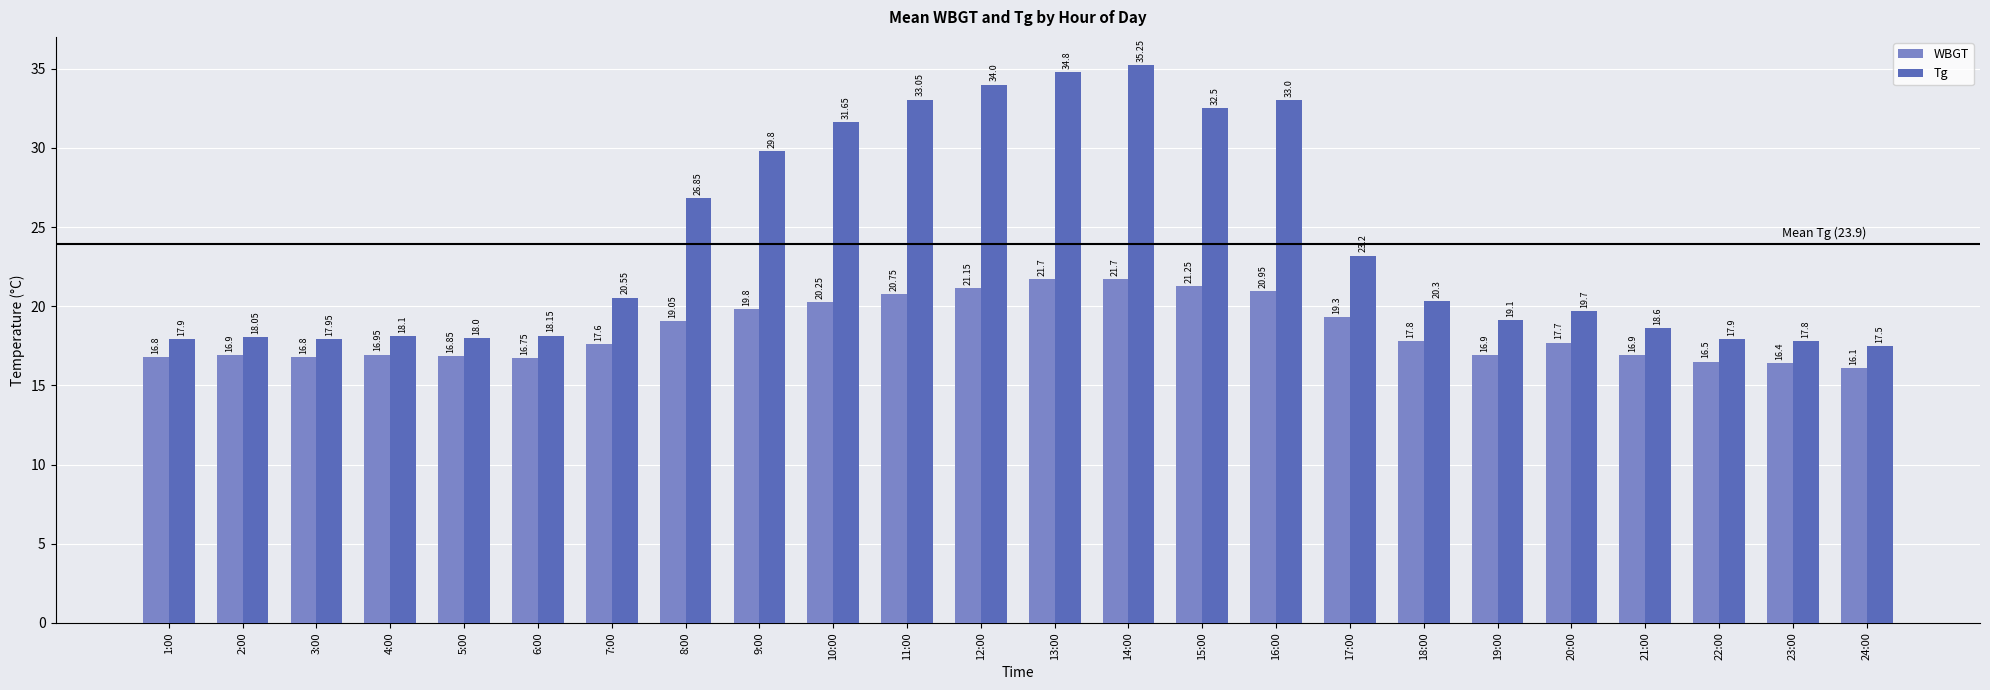

List the series in order of their overall mean, lowest first.

WBGT, Tg